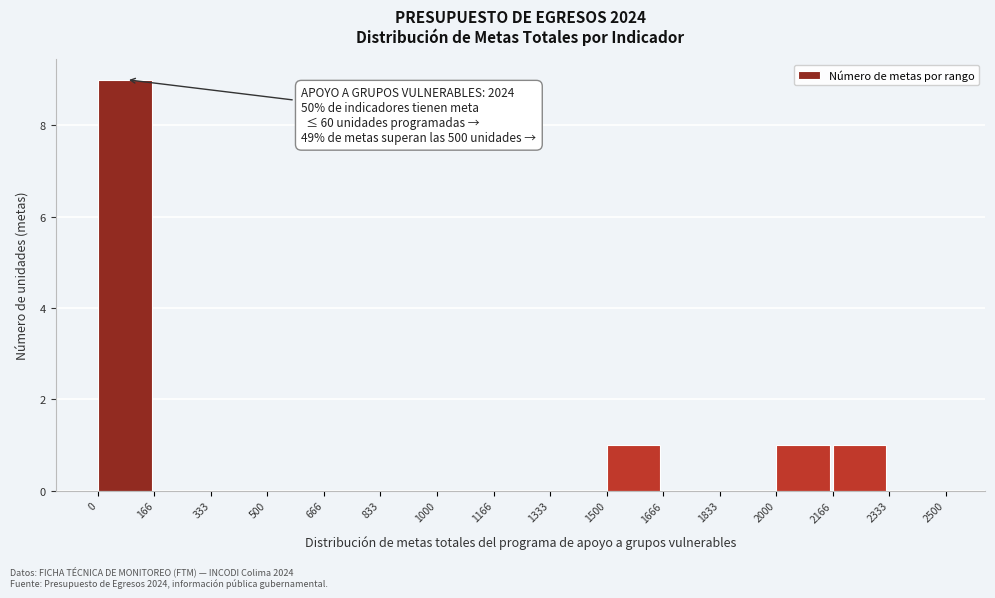

Which range on the x-axis has the tallest bar?

0 to 166